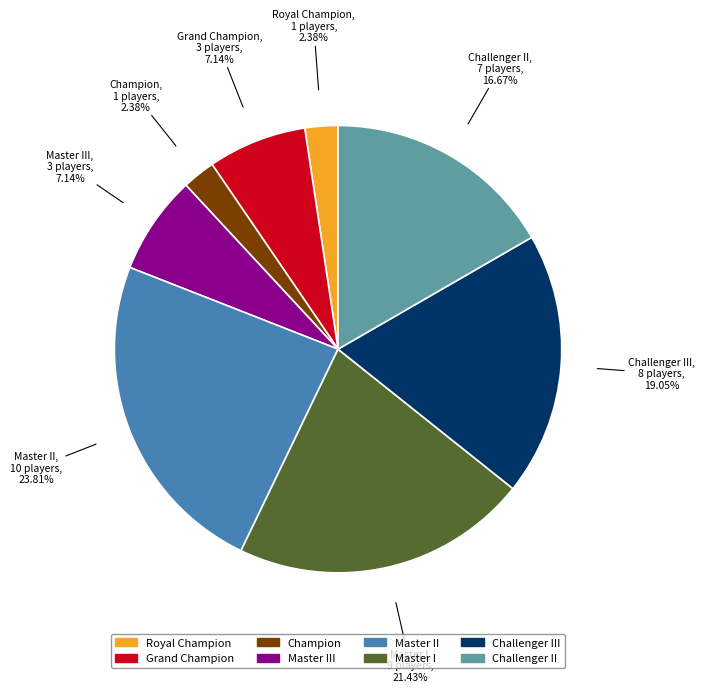

Count the number of slices in the pie.

8